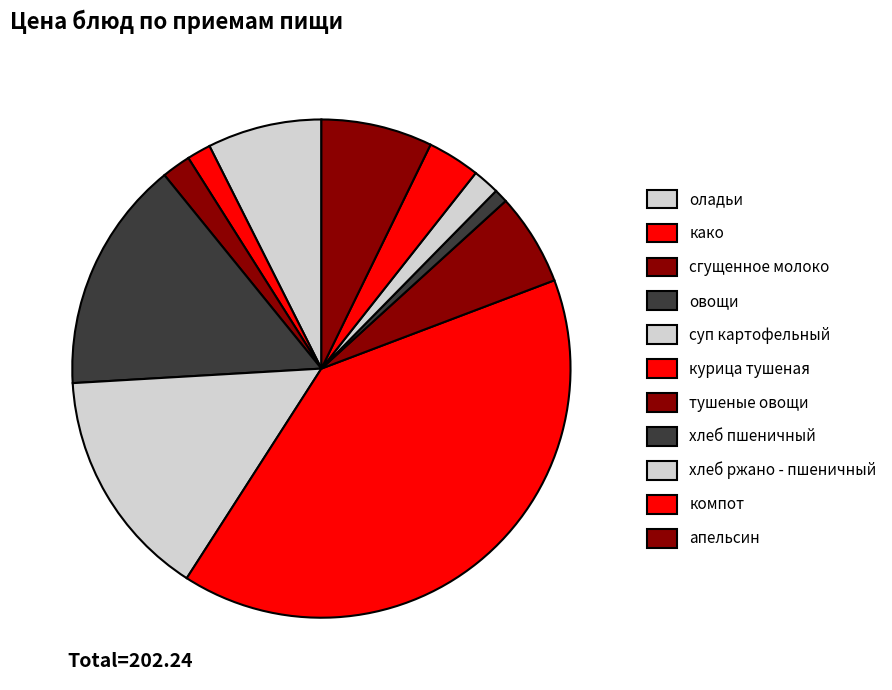

How many segments does this pie chart have?

11